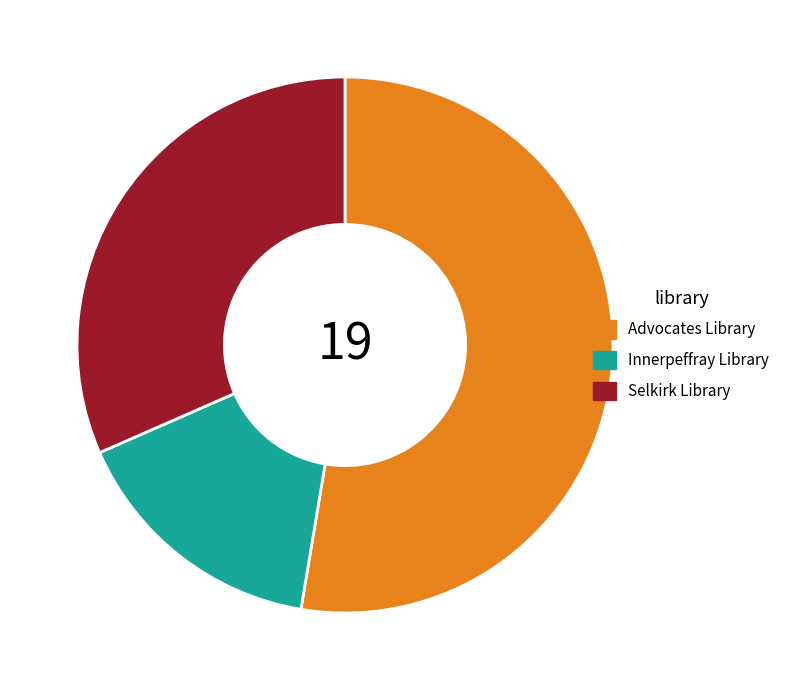

Between Selkirk Library and Advocates Library, which is larger?

Advocates Library